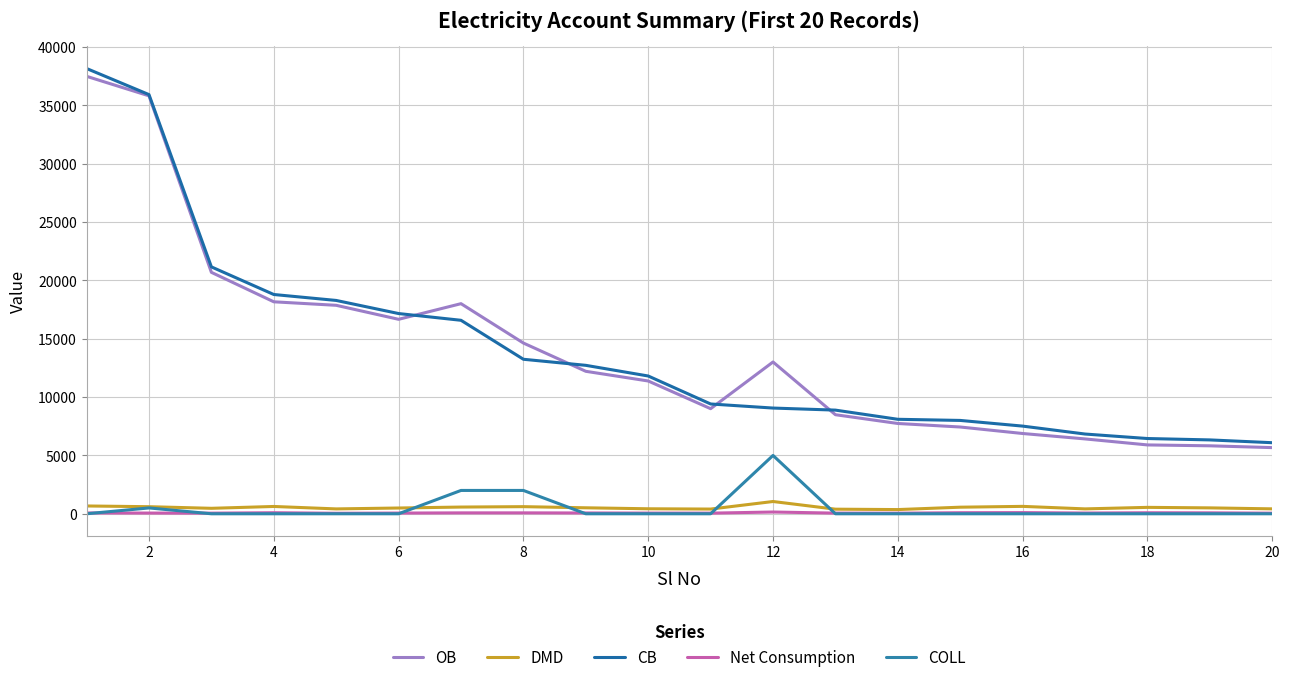

How many lines are shown in the chart?

5